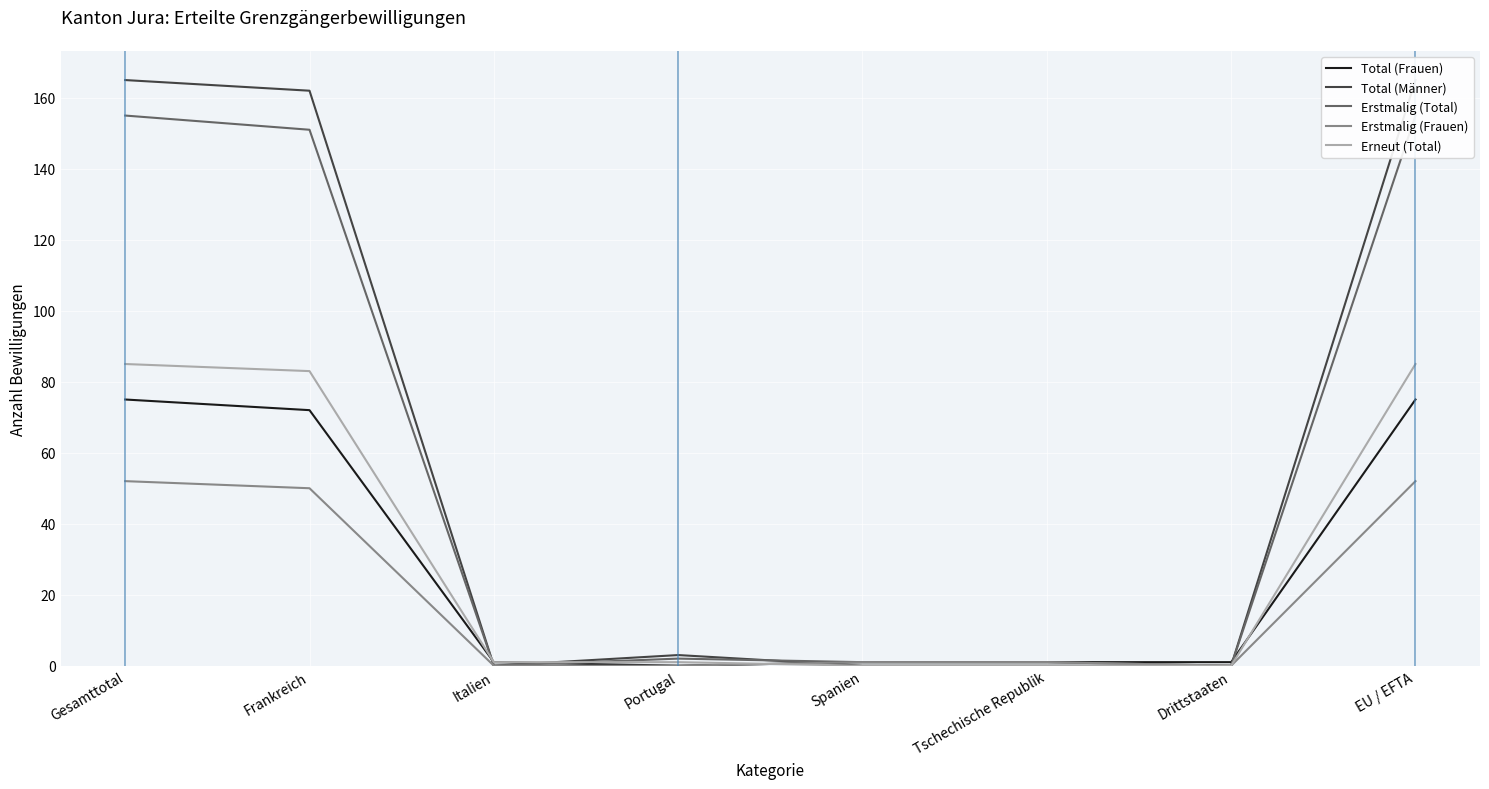

What is the sum of all Erneut (Total) values?

255